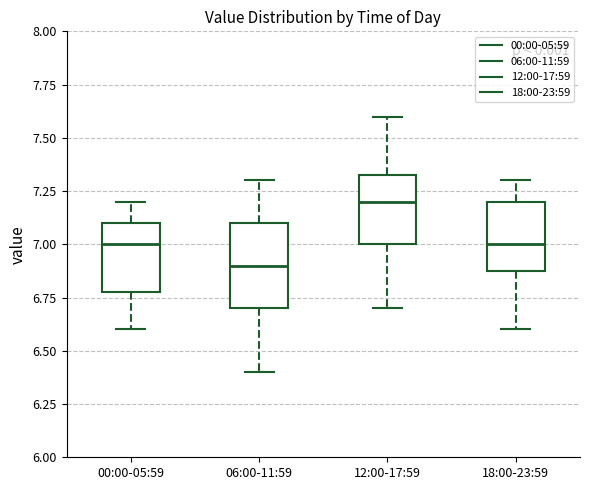

Reading left to right, read every box against the y-axis: the position of its median line, the range the box covers, and the ends of its whiskers. The values are not printed on the chart, so give them approximately, as read against the axis.

00:00-05:59: median 7.00, box 6.80 to 7.10, whiskers 6.60 to 7.20
06:00-11:59: median 6.90, box 6.70 to 7.10, whiskers 6.40 to 7.30
12:00-17:59: median 7.20, box 7.00 to 7.35, whiskers 6.70 to 7.60
18:00-23:59: median 7.00, box 6.90 to 7.20, whiskers 6.60 to 7.30